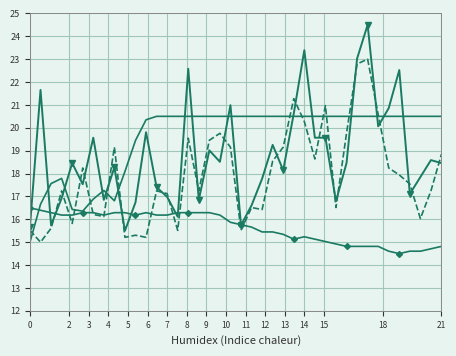

What is the minimum value shown in the chart?

14.5